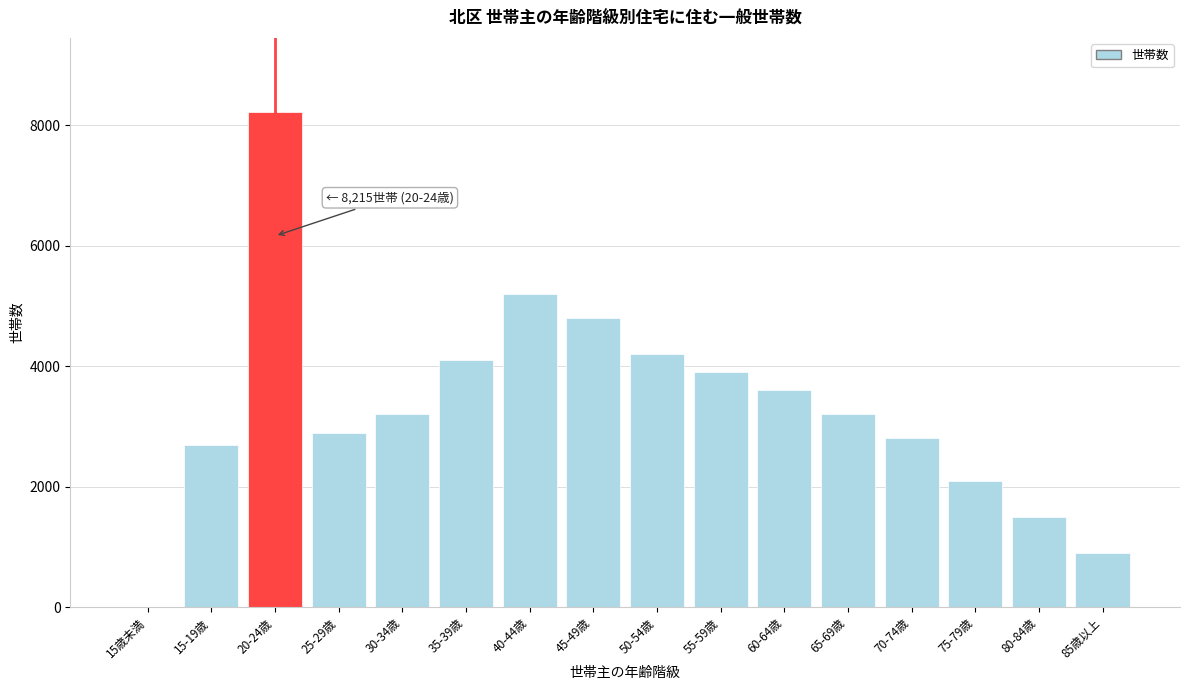

Reading right to left, transcribe all the data shown in this chart.

85歳以上=900	80-84歳=1500	75-79歳=2100	70-74歳=2800	65-69歳=3200	60-64歳=3600	55-59歳=3900	50-54歳=4200	45-49歳=4800	40-44歳=5200	35-39歳=4100	30-34歳=3200	25-29歳=2888	20-24歳=8215	15-19歳=2687	15歳未満=4